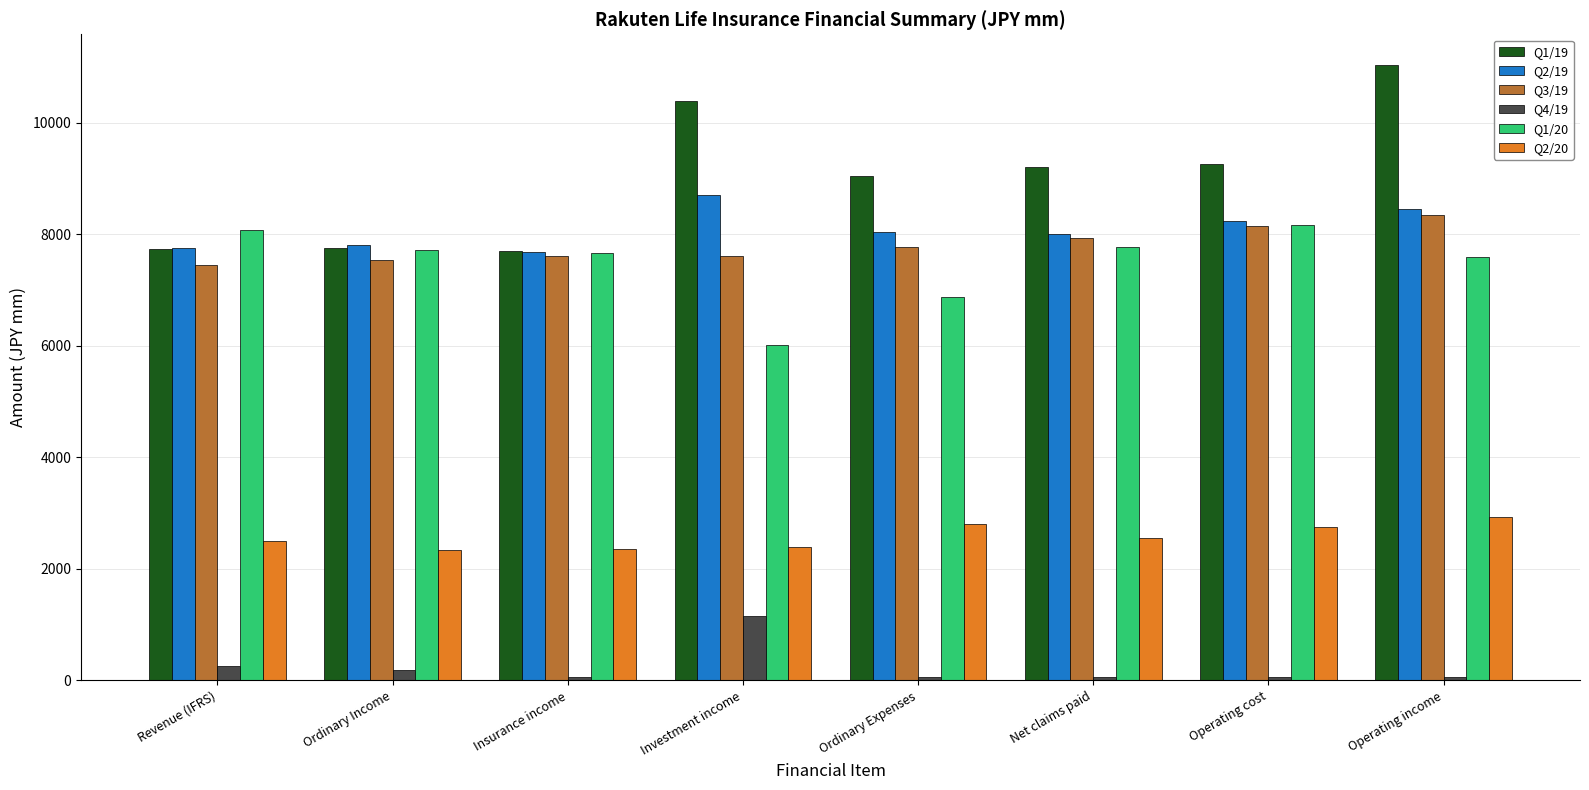

Is the value of Q1/20 at Revenue (IFRS) greater than the value of Q1/19 at Ordinary Income?

Yes